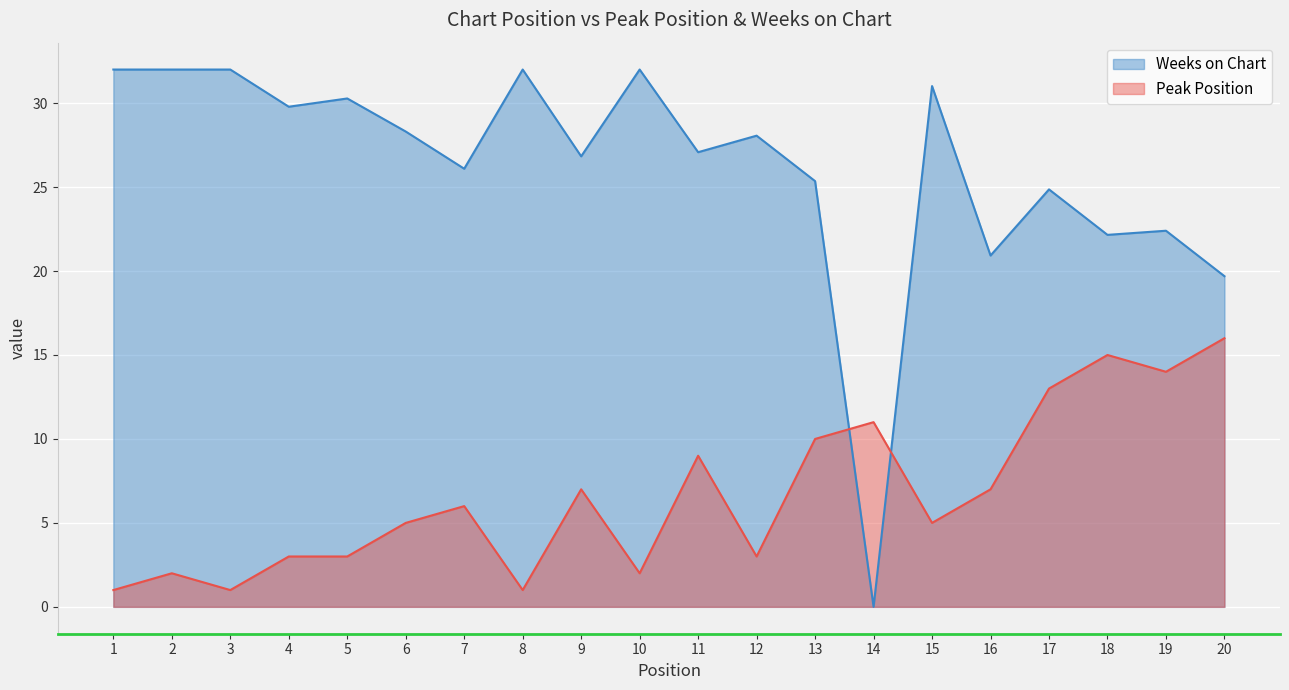

How many intersections are there between Peak Position and Weeks on Chart?

2